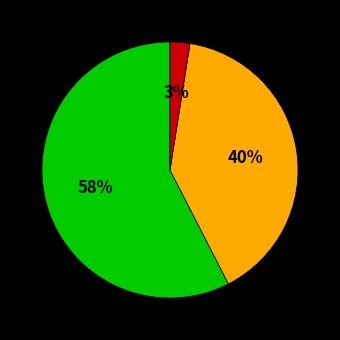

Is there any slice that represents more than half of the pie?

Yes